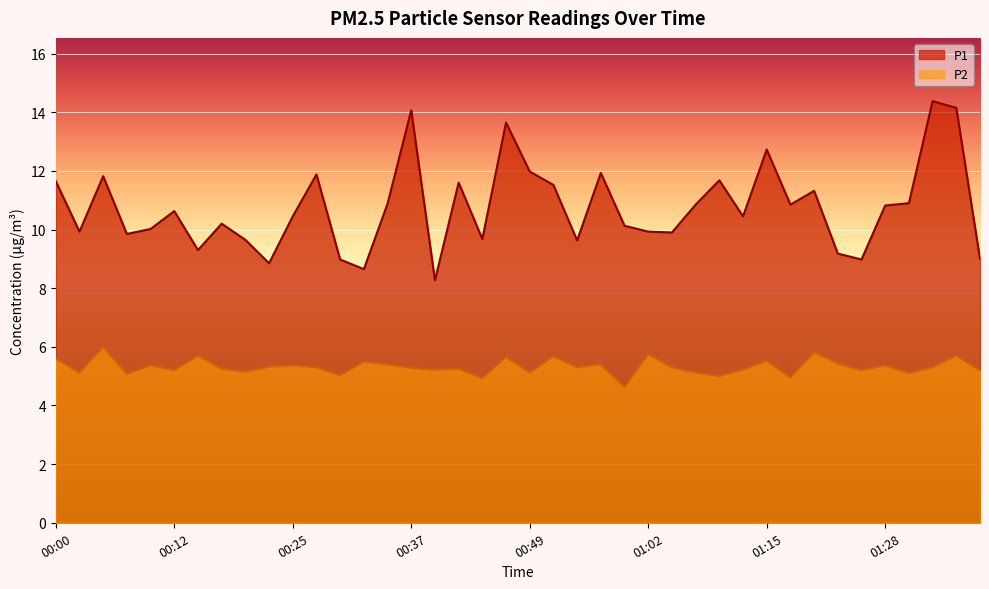

What is the difference between the maximum and minimum values in the P1 series?

6.1